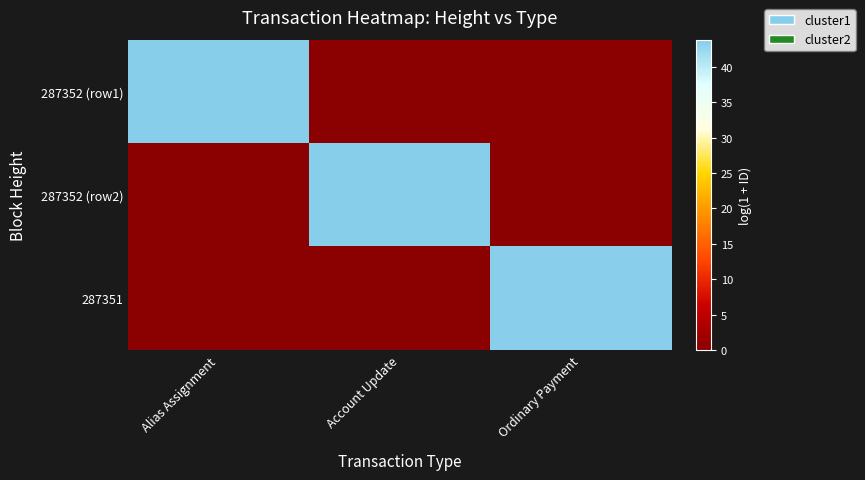

Reading right to left, list all the values displayed in this chart.

287352 (row1): Ordinary Payment=0.0	Account Update=0.0	Alias Assignment=43.7
287352 (row2): Ordinary Payment=0.0	Account Update=43.8	Alias Assignment=0.0
287351: Ordinary Payment=43.6	Account Update=0.0	Alias Assignment=0.0